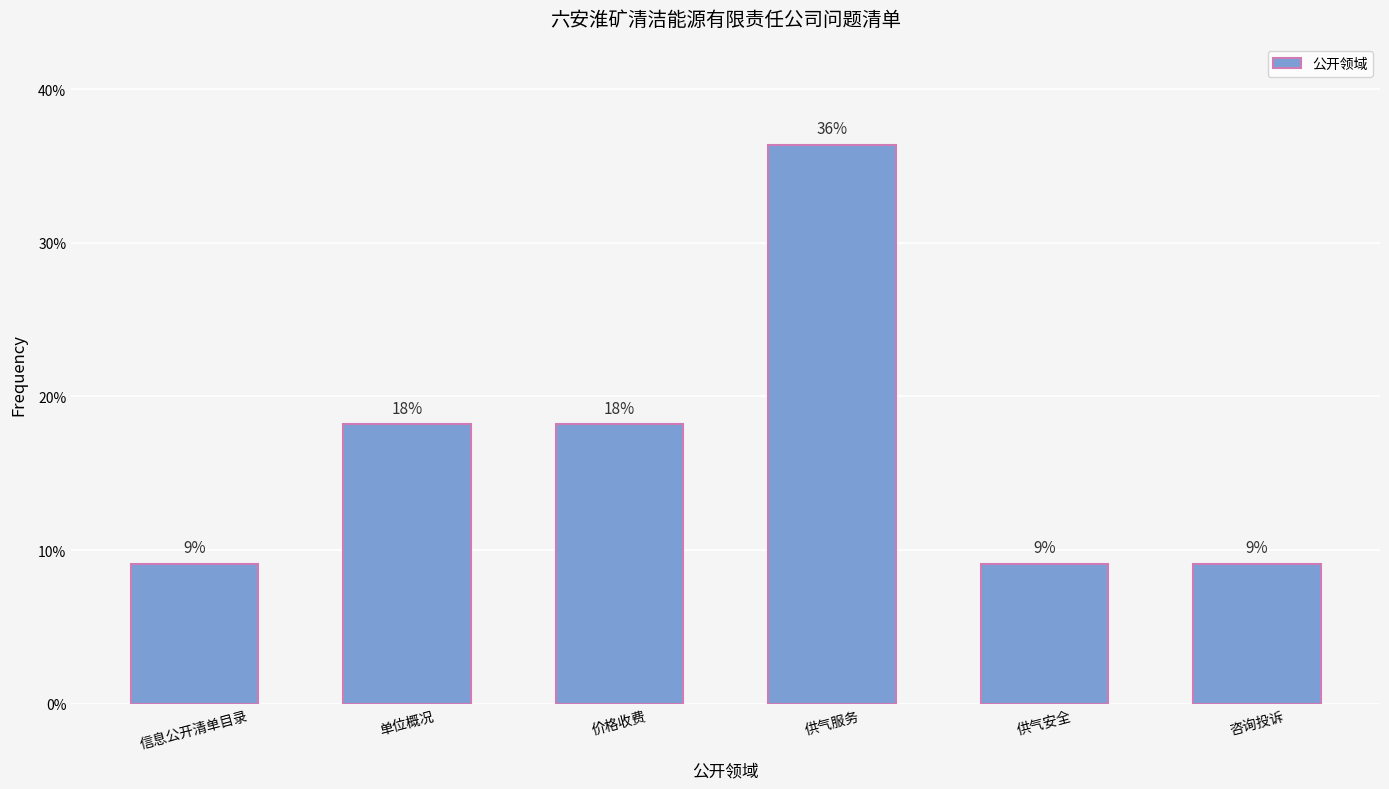

What value does the data have at 咨询投诉?

0.1